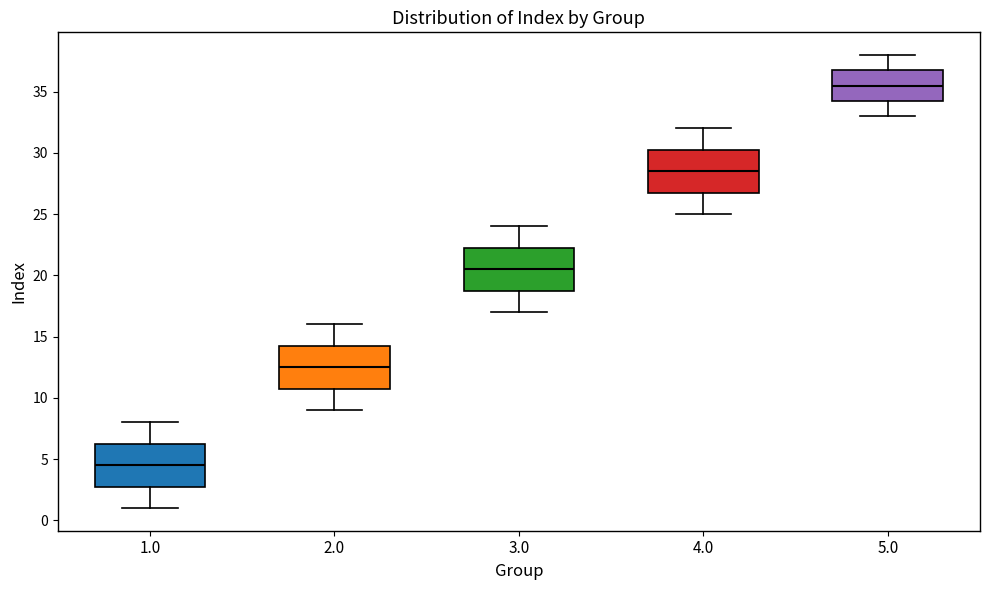

Which box has the lowest median line?

1.0